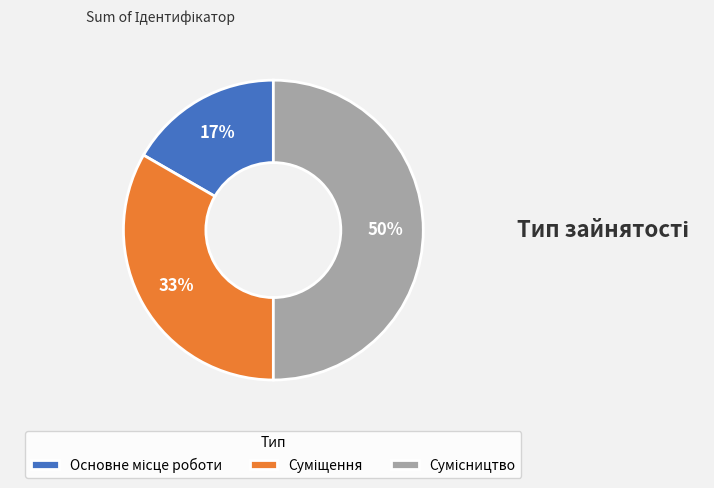

To the nearest percent, what is the average slice percentage?

33%